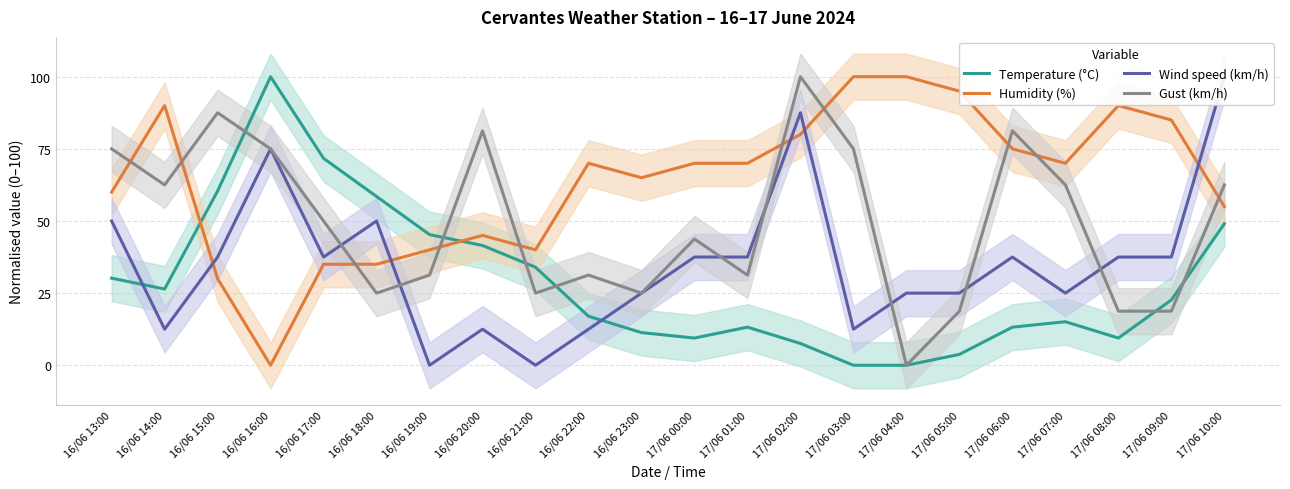

What are all the series names shown in the legend?

Temperature (°C), Humidity (%), Wind speed (km/h), Gust (km/h)